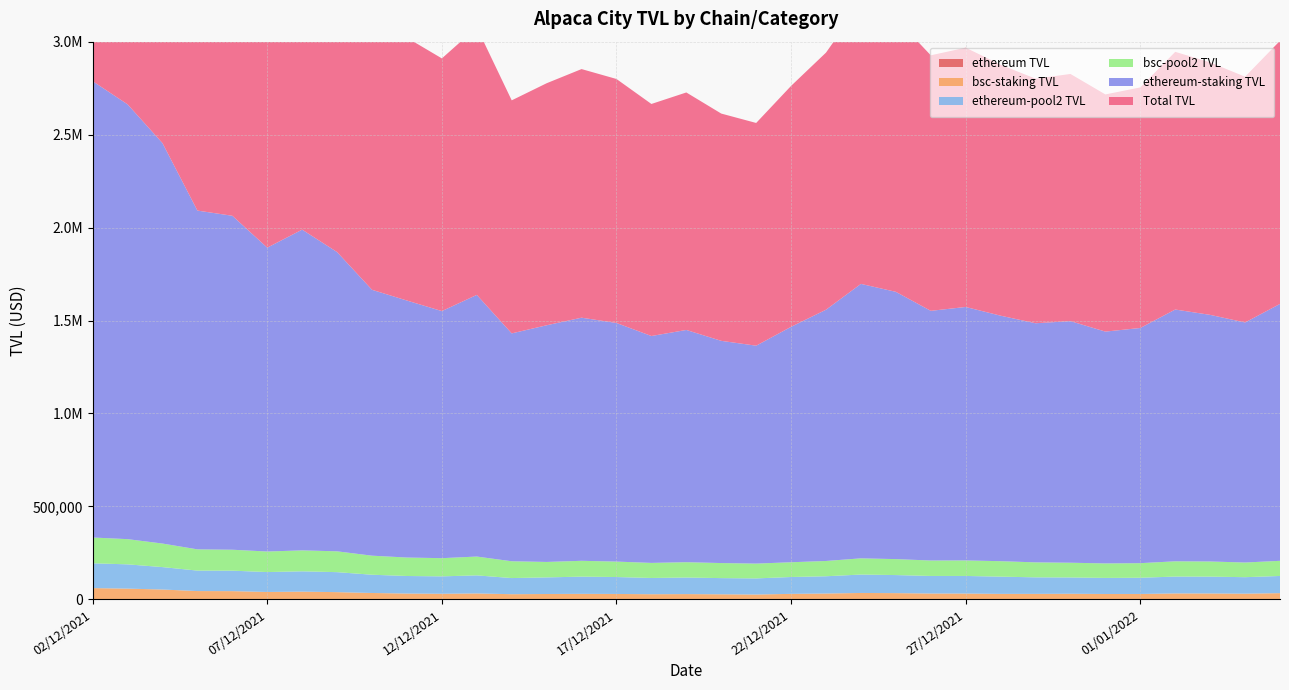

Reading left to right, list all the values displayed in this chart.

ethereum TVL: 0.0	0.0	0.0	0.0	0.0	0.0	0.0	0.0	0.0	0.0	0.0	0.0	0.0	0.0	0.0	0.0	0.0	0.0	0.0	0.0	0.0	0.0	0.0	0.0	0.0	0.0	0.0	0.0	0.0	0.0	0.0	0.0	0.0	0.0	0.0
bsc-staking TVL: 60613.3	57758.5	52978.3	44645.2	44242.7	39767.3	41500.1	38844.8	34290.5	31347.8	30136.7	31911.1	27790.8	28863.6	29632.6	29089.1	27671.8	28322.5	27261.7	26040.4	29571.8	31522.8	34435.6	33549.2	31531.8	31341.3	29505.3	29502.3	30135.8	28911.9	29030.3	31960.8	31748.6	30686.9	33446.6
ethereum-pool2 TVL: 133433.2	130563.1	120580.2	110103.0	110161.8	107057.3	109386.1	107517.2	98192.0	94334.6	93605.0	97138.9	86776.5	89266.2	92626.1	90976.7	87387.2	89123.6	87032.8	86666.1	90671.0	92776.6	99010.5	97123.3	94339.3	94564.5	92670.1	88907.4	87669.1	86474.4	87158.9	90673.8	90548.4	88599.5	92401.2
bsc-pool2 TVL: 138732.5	135624.6	126706.5	114243.2	112589.4	110570.7	112662.9	112053.9	102506.6	99332.9	97859.7	101247.4	90397.4	83154.7	85190.6	83146.9	81054.6	82502.2	81012.4	79766.1	79387.8	82218.7	87243.5	85866.9	83130.3	83530.1	83209.2	80641.8	79281.2	77996.0	78530.9	82112.3	81477.6	78959.4	81462.7
ethereum-staking TVL: 2454522.1	2338917.5	2153847.7	1822316.8	1796416.6	1634550.4	1725304.3	1609676.8	1430237.3	1382374.6	1329095.8	1407524.0	1225786.4	1273105.3	1307746.0	1283477.6	1220546.6	1249250.5	1195328.3	1172078.7	1266471.3	1351571.7	1476361.2	1437698.7	1343060.9	1363430.2	1320554.4	1286181.7	1299541.6	1246967.7	1265107.7	1354321.8	1326590.8	1291268.3	1381953.2
Total TVL: 2515135.4	2396676.1	2206826.0	1866962.0	1840659.3	1674317.6	1766804.3	1648521.6	1464527.9	1413722.4	1359232.6	1439435.1	1253577.2	1301968.9	1337378.7	1312566.7	1248218.4	1277573.0	1222589.9	1198119.0	1296043.0	1383094.5	1510796.8	1471247.8	1374592.7	1394771.5	1350059.7	1315684.0	1329677.5	1275879.5	1294138.0	1386282.6	1358339.4	1321955.2	1415399.8